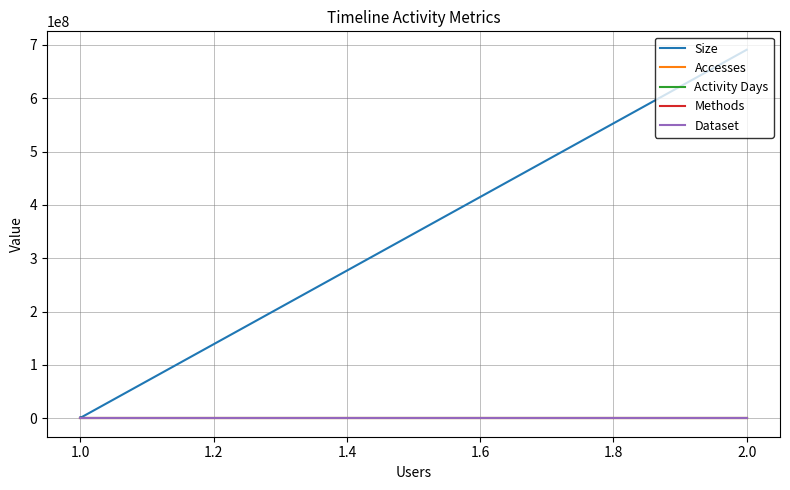

Between 2.0 and 1.0, which series saw the biggest shift?

Size